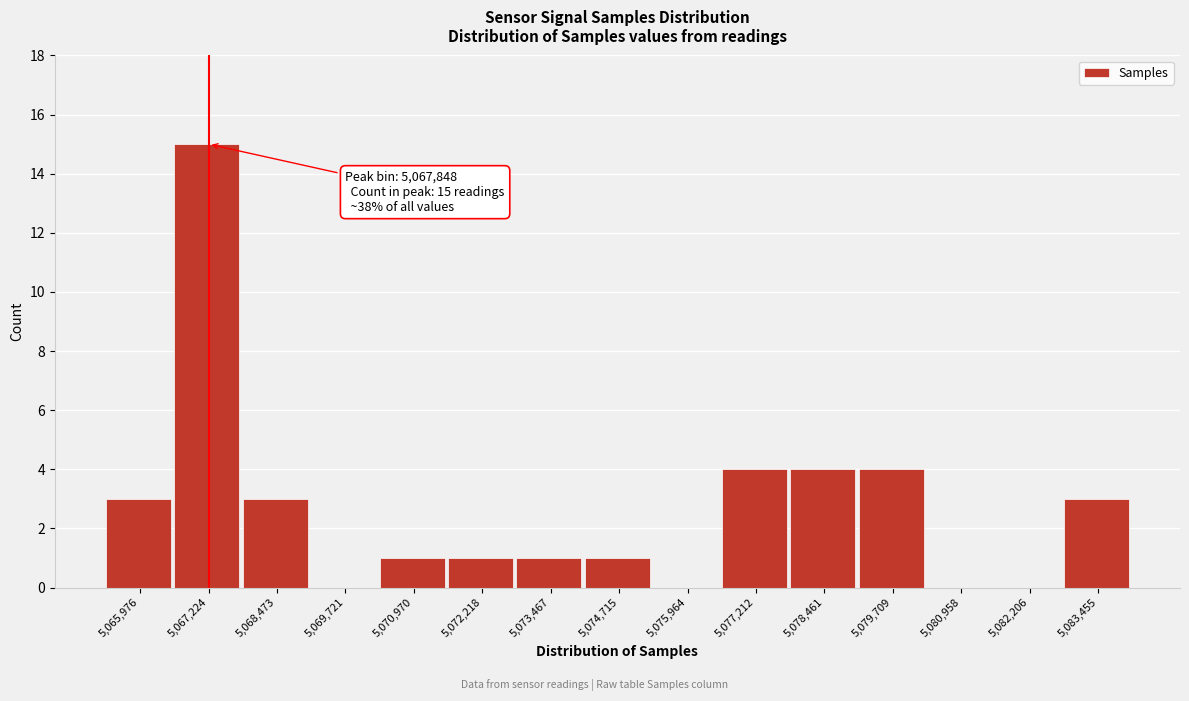

Reading right to left, what are all the values shown in this chart?

5,083,455=3	5,082,206=0	5,080,958=0	5,079,709=4	5,078,461=4	5,077,212=4	5,075,964=0	5,074,715=1	5,073,467=1	5,072,218=1	5,070,970=1	5,069,721=0	5,068,473=3	5,067,224=15	5,065,976=3